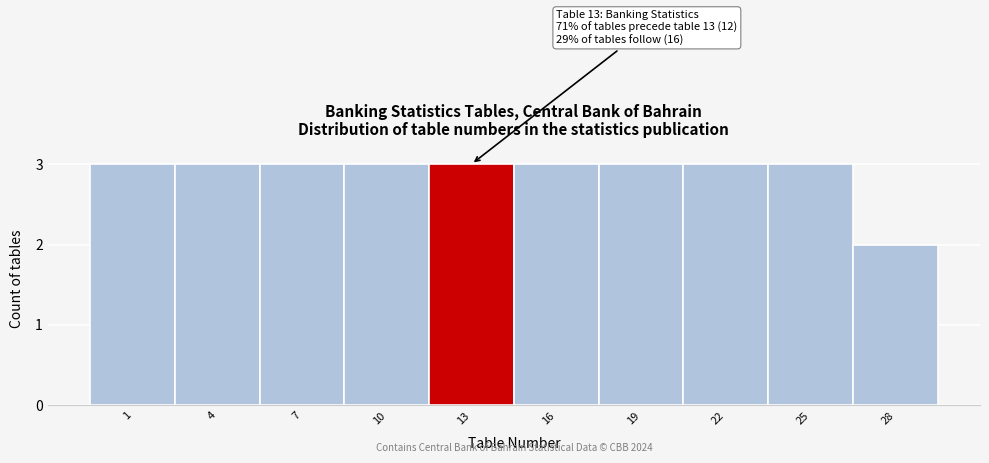

Reading left to right, what are all the values shown in this chart?

1=3	4=3	7=3	10=3	13=3	16=3	19=3	22=3	25=3	28=2